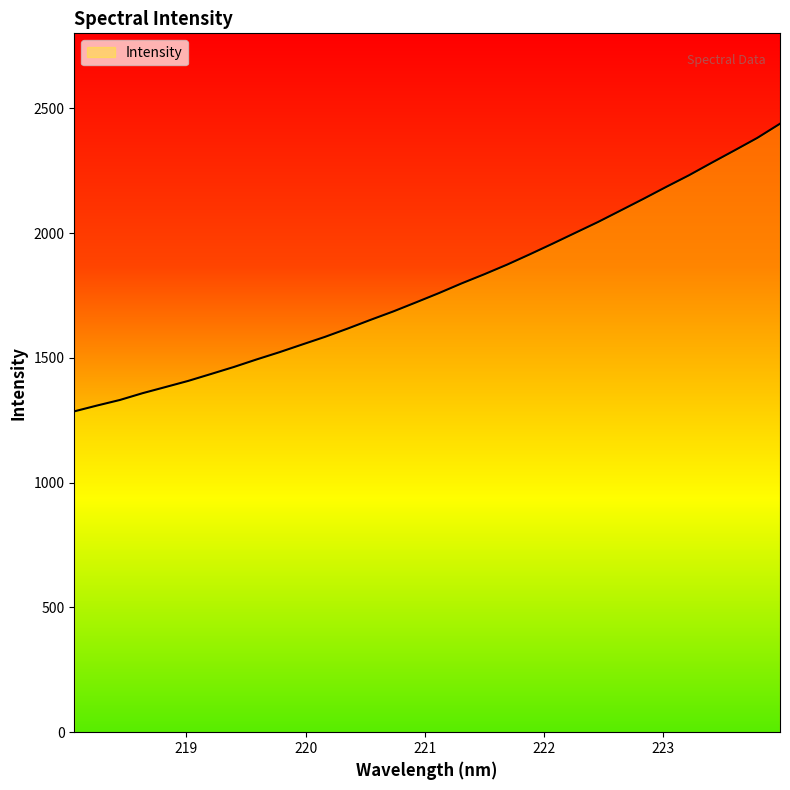

What is the smallest value displayed?

1285.5